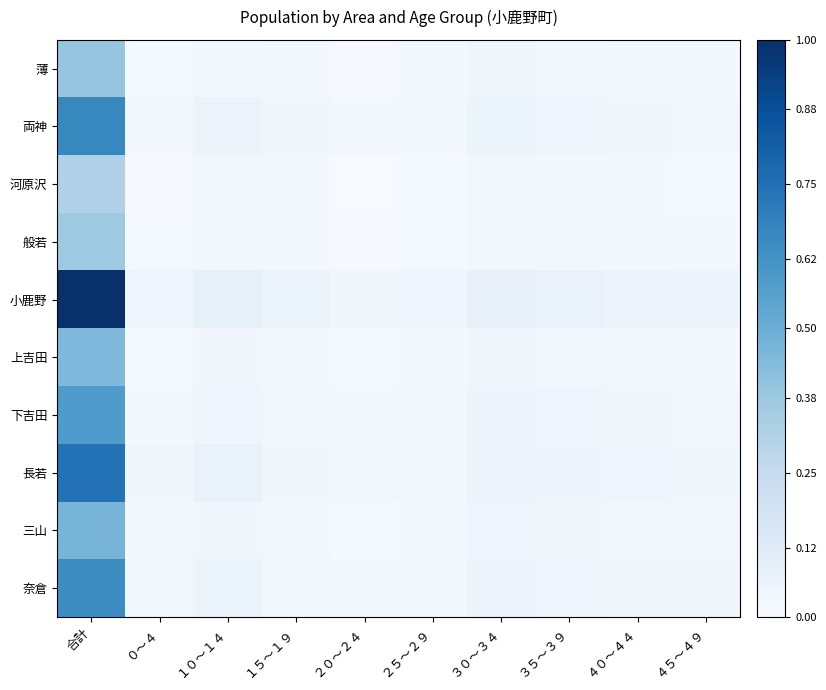

Count the number of categories in the chart.

10